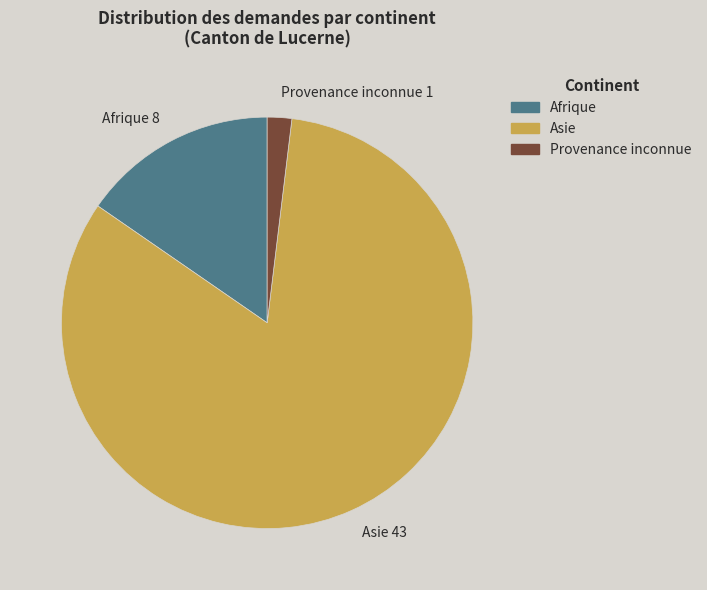

How many slices are in this pie chart?

3